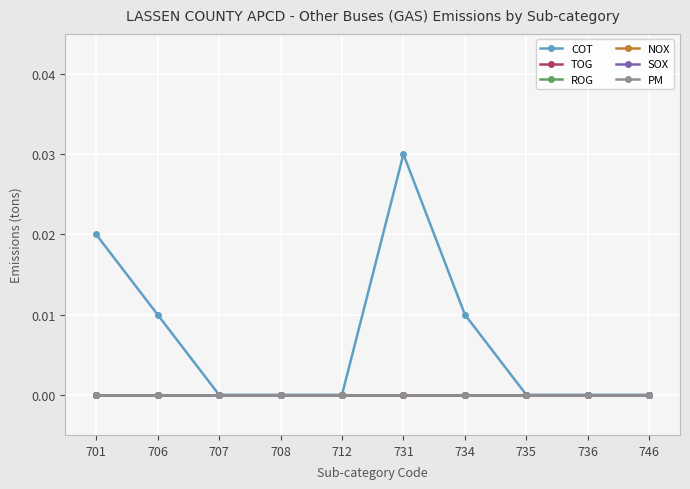

Which series has the largest total across all categories?

COT